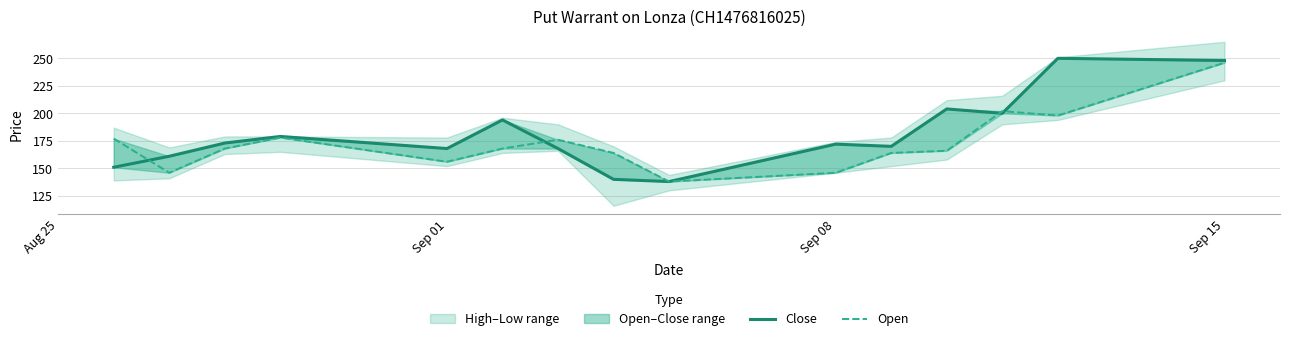

True or false: Close has a value of 243 at Sep 01.

False